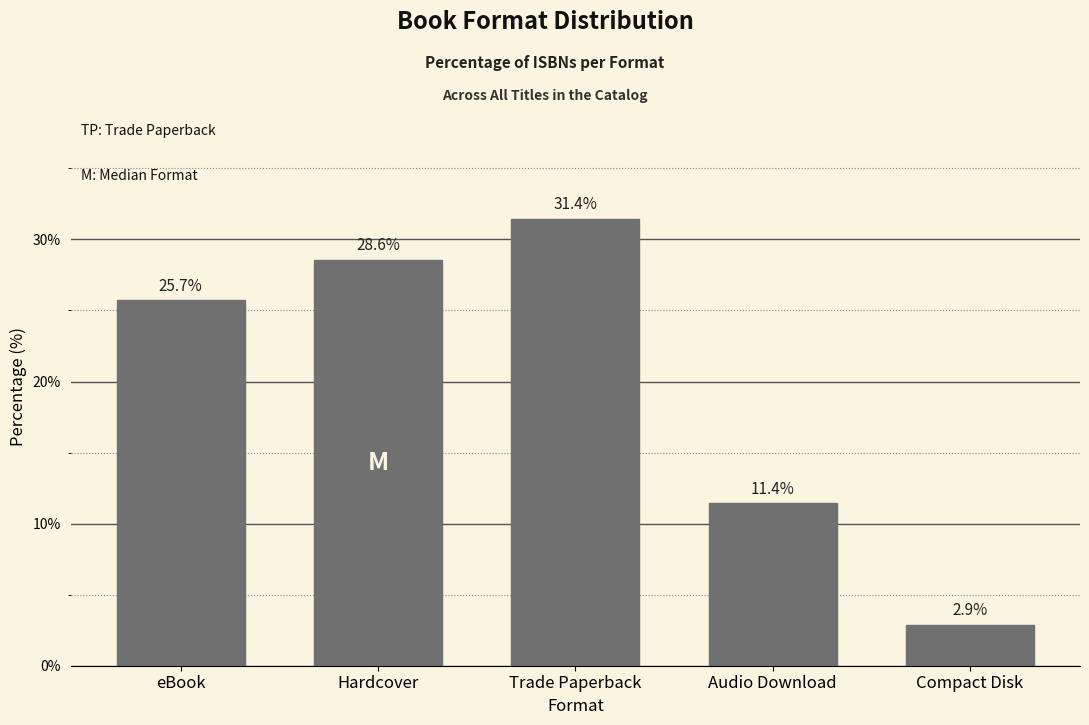

Reading right to left, transcribe all the data shown in this chart.

2.9	11.4	31.4	28.6	25.7